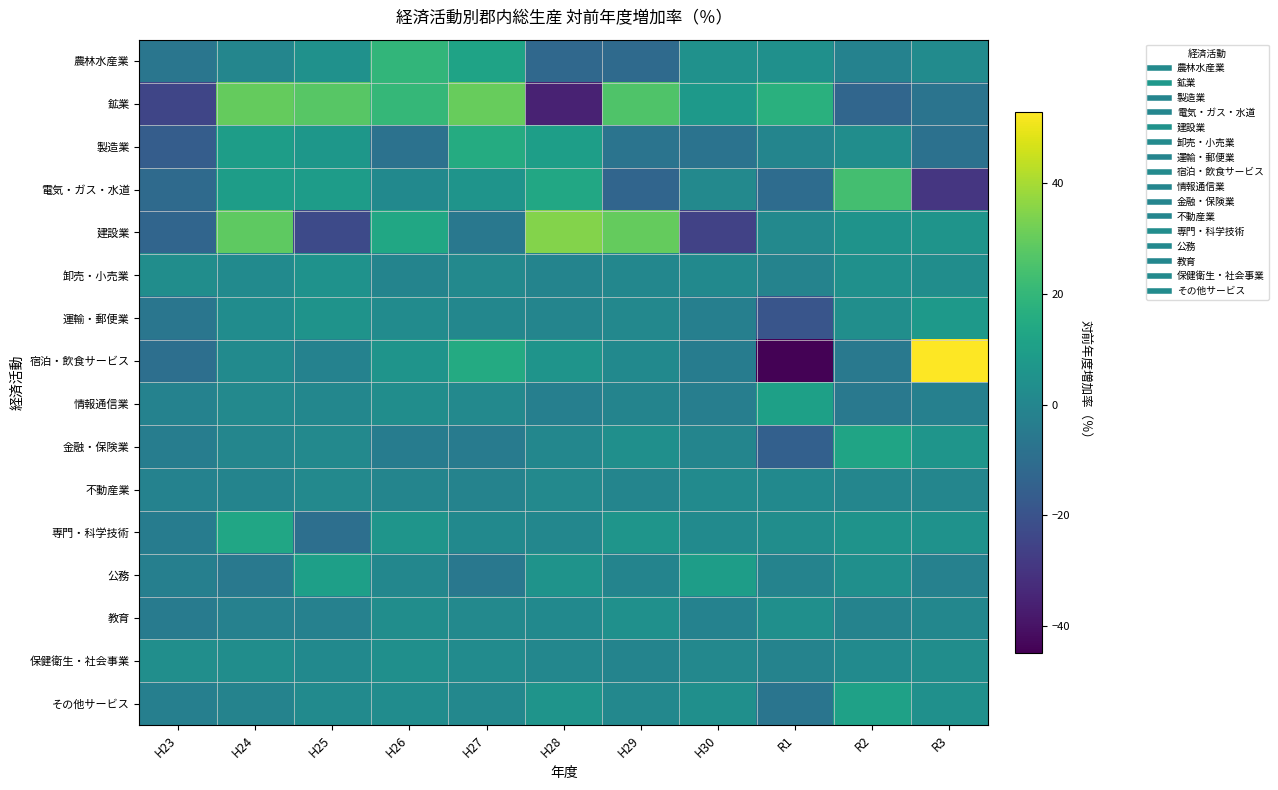

Which has a higher value, H24 or H23?

H24